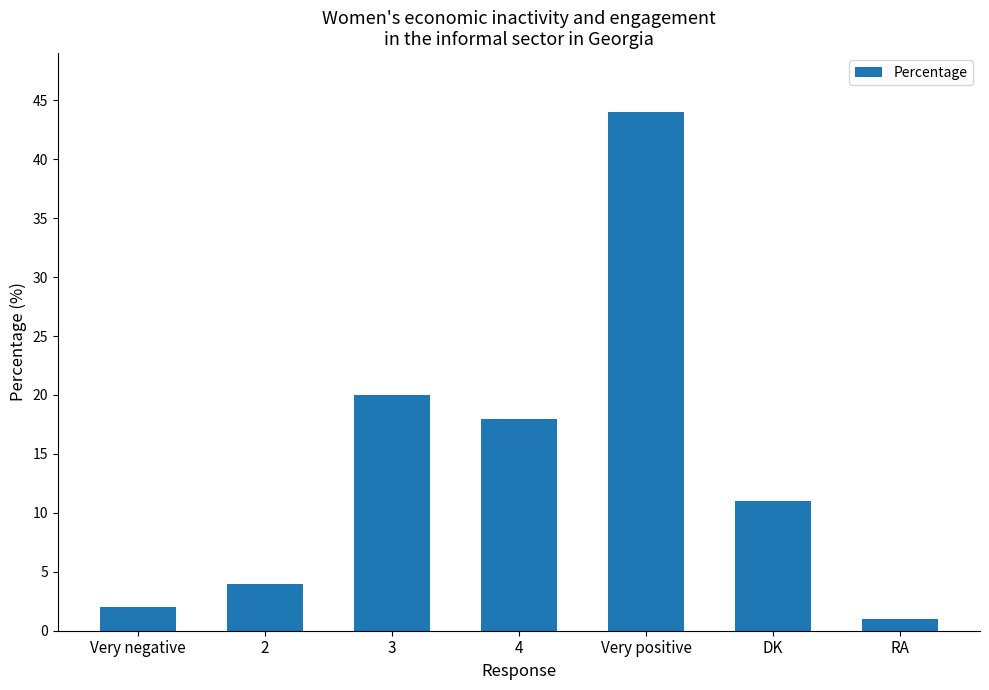

What is the label of the 4th bar from the right?

4